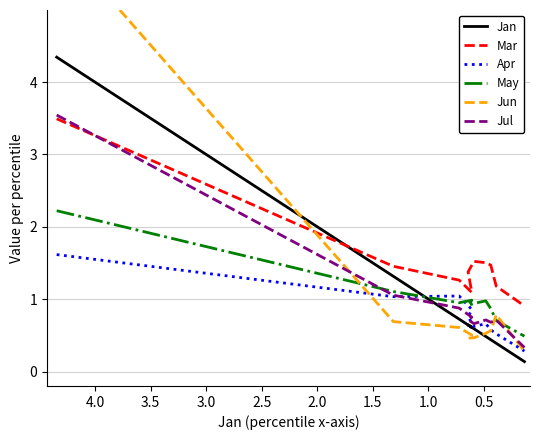

How many lines are shown in the chart?

6